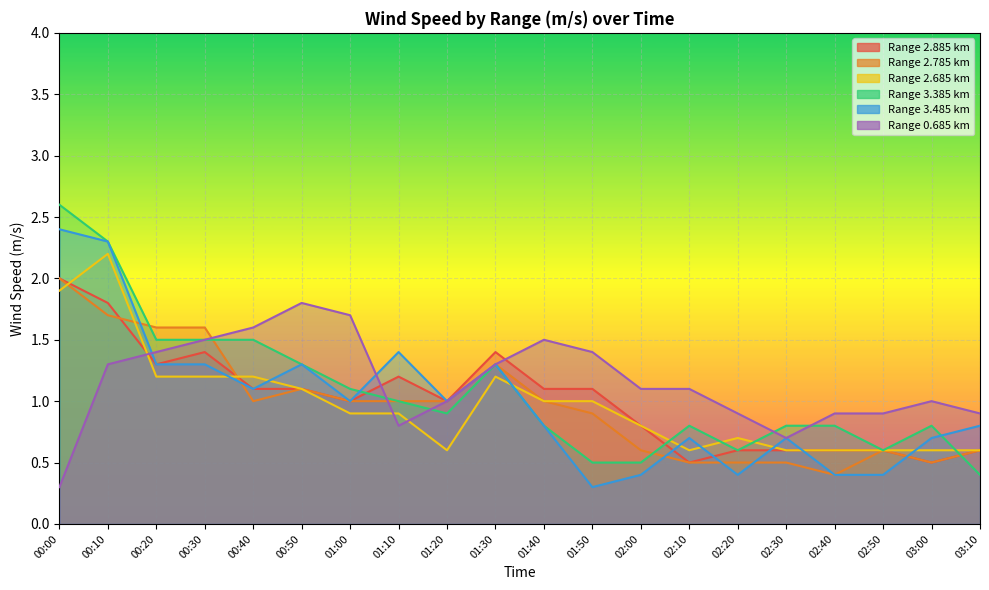

How many intersections are there between 3.485 and 0.685?

2